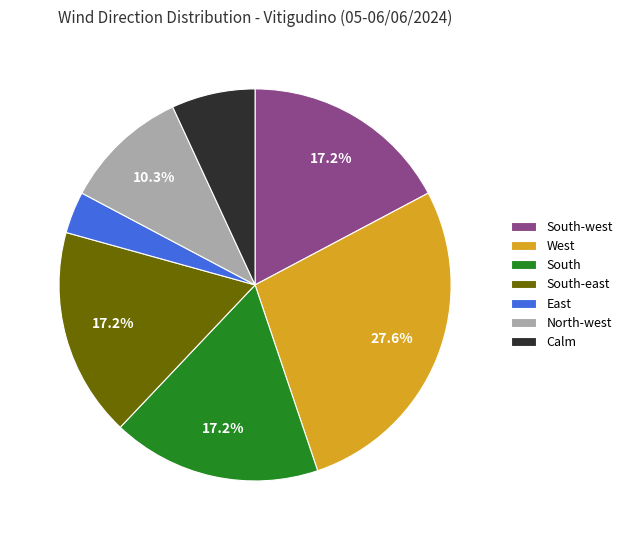

Does any single category account for the majority?

No